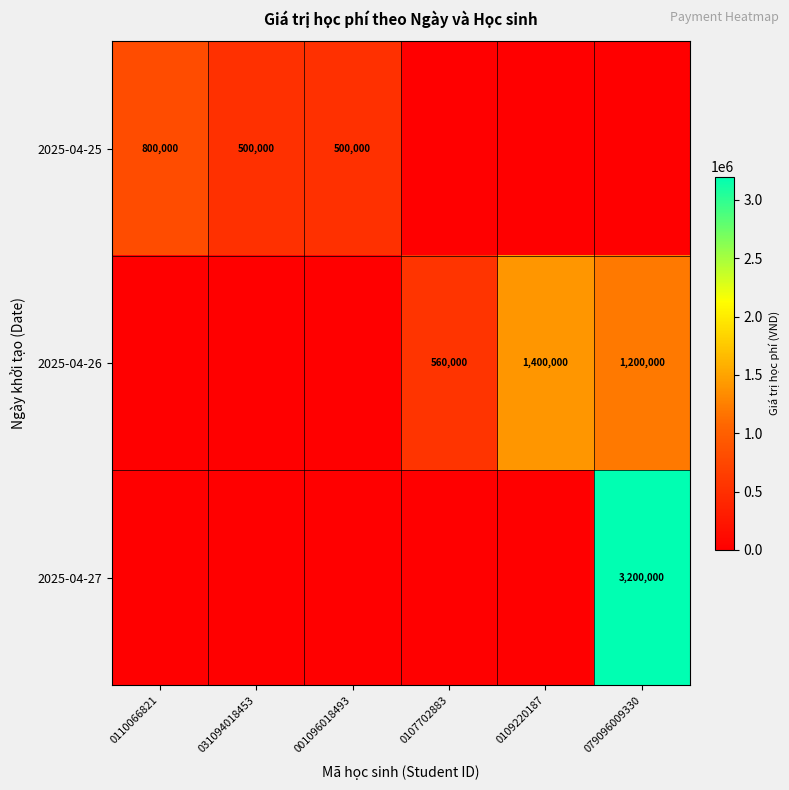

How many values in 2025-04-27 are above zero?

1